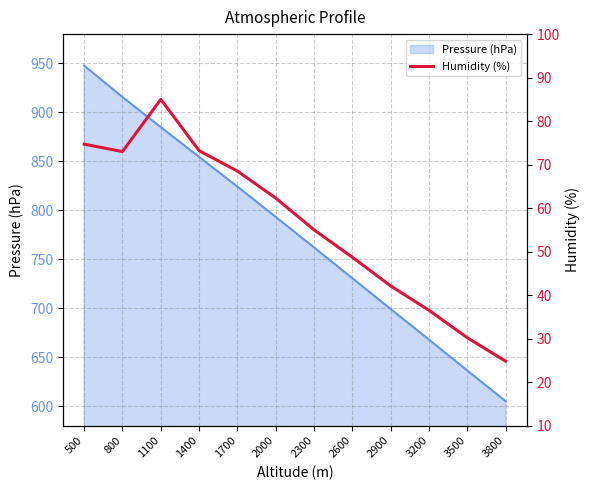

Rank the categories by Pressure (hPa) value from lowest to highest.

3800, 3500, 3200, 2900, 2600, 2300, 2000, 1700, 1400, 1100, 800, 500